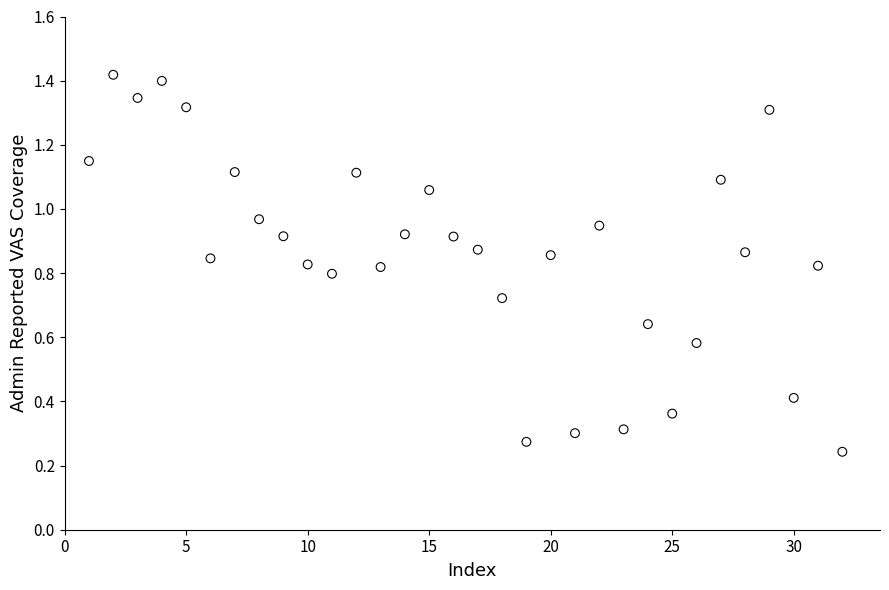

What is the range of X values (max minus min)?

31.0